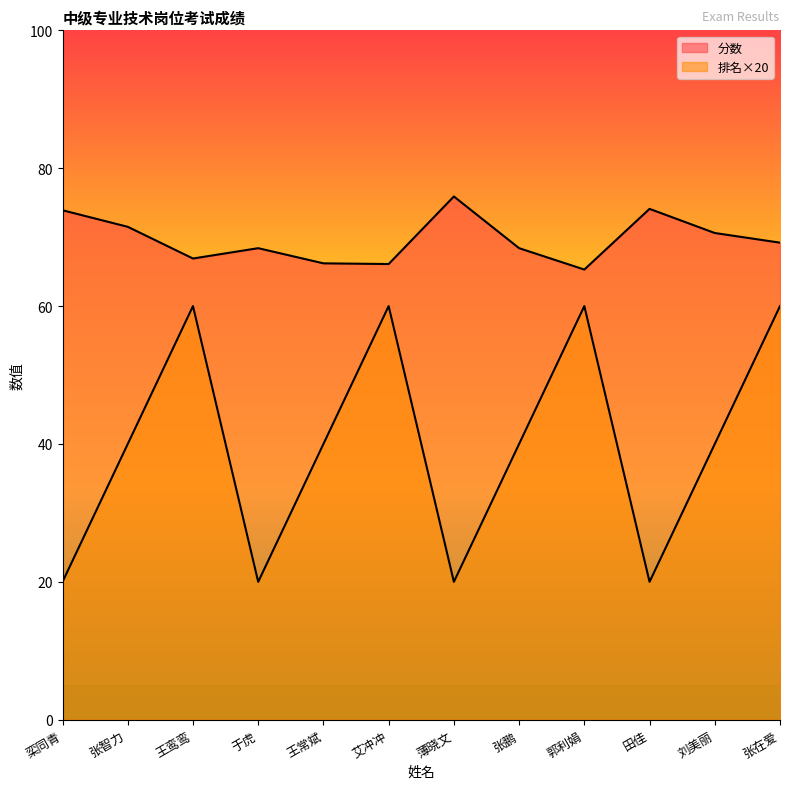

How many distinct data groups are displayed?

2